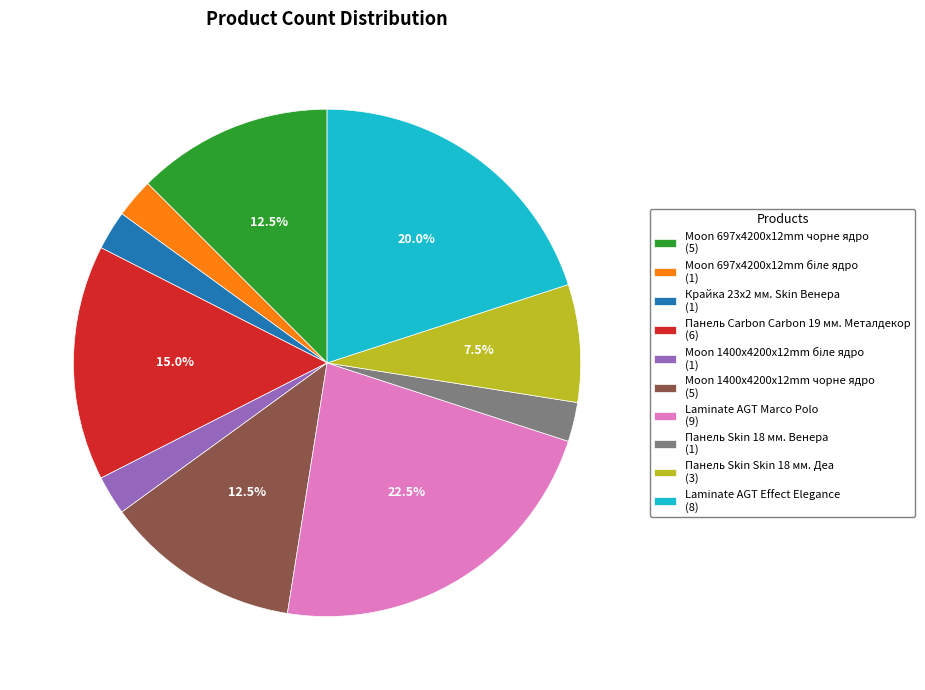

Which has a higher value, Панель Carbon Carbon 19 мм. Металдекор (6) or Панель Skin Skin 18 мм. Деа (3)?

Панель Carbon Carbon 19 мм. Металдекор (6)